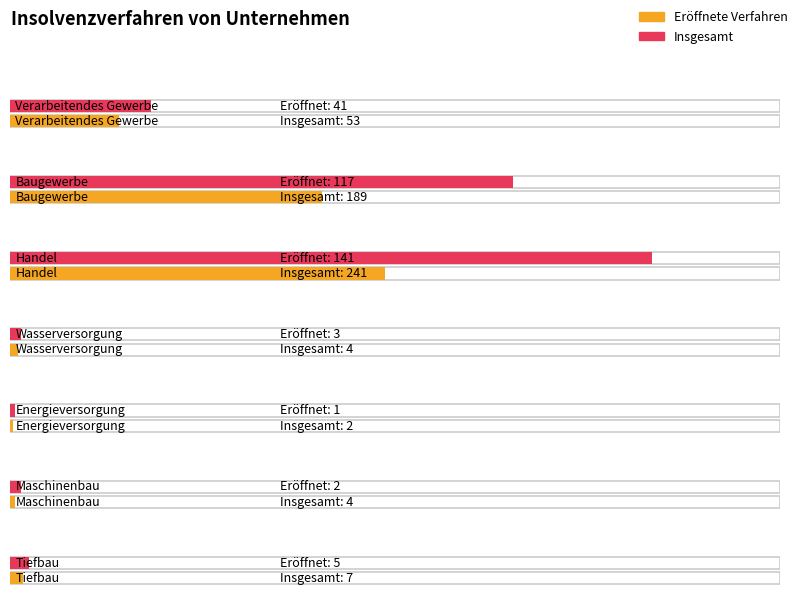

How many bars are there in total?

14